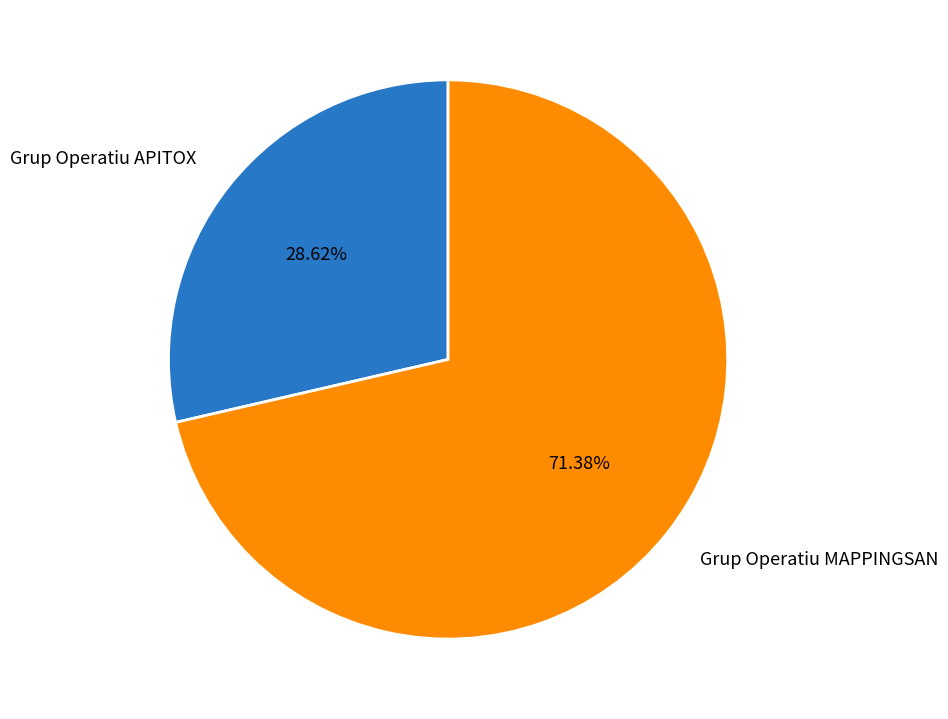

How many segments does this pie chart have?

2